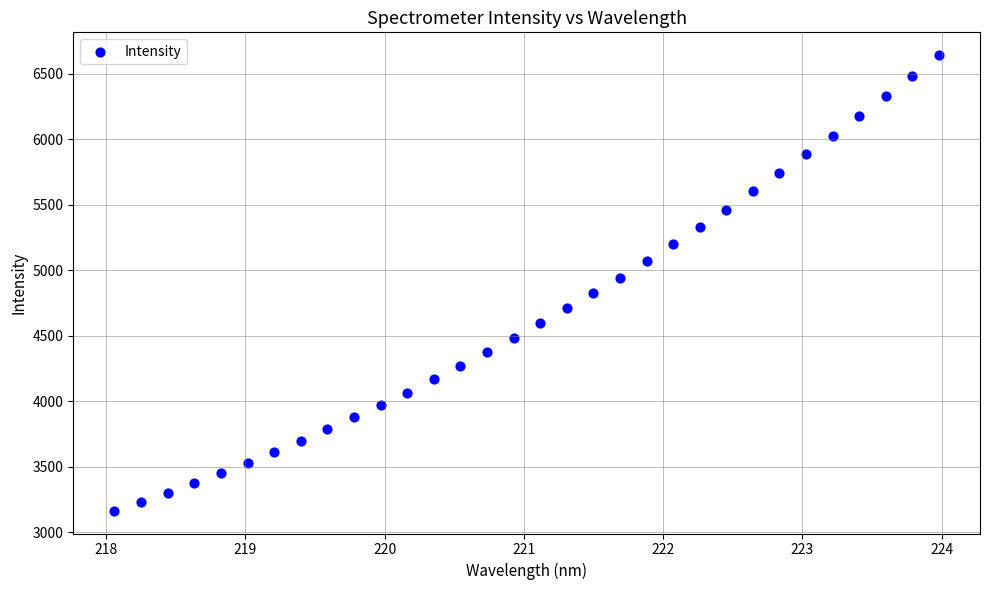

What is the range of Y values (max minus min)?

3477.2